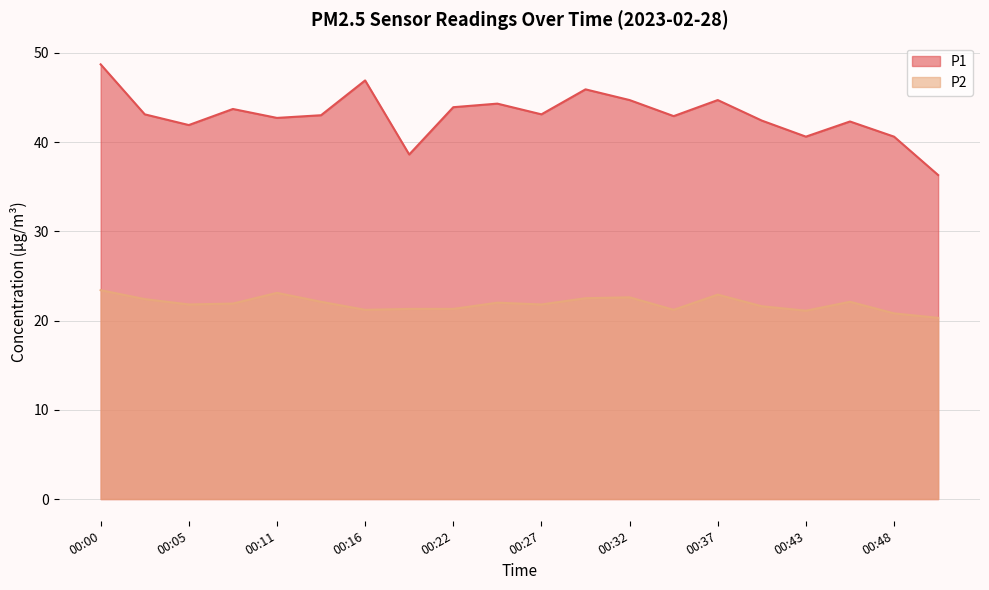

Reading left to right, transcribe all the data shown in this chart.

P1: 48.7	43.1	41.9	43.7	42.7	43.0	46.9	38.6	43.9	44.3	43.1	45.9	44.7	42.9	44.7	42.4	40.6	42.3	40.6	36.3
P2: 23.4	22.4	21.8	21.9	23.1	22.1	21.2	21.3	21.3	22.0	21.8	22.5	22.6	21.2	22.9	21.6	21.1	22.1	20.8	20.3